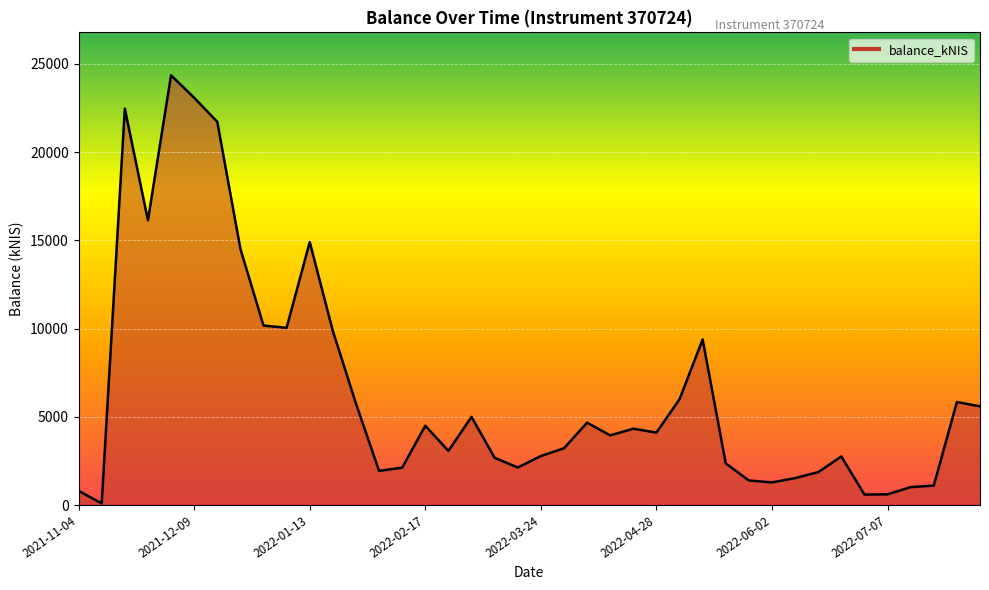

True or false: there are more than 2 points higher than both neighbors.

True